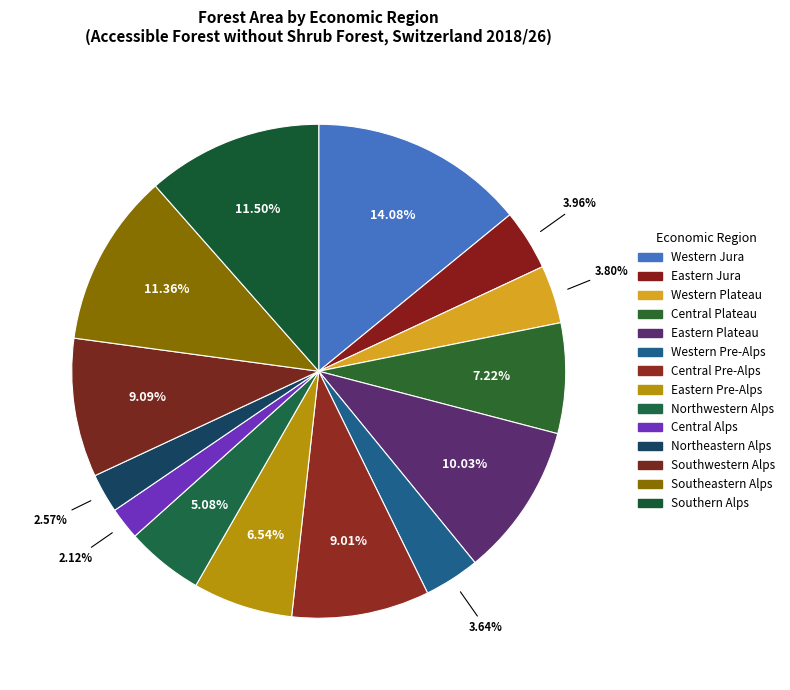

Does Northeastern Alps represent more than half of the total?

No